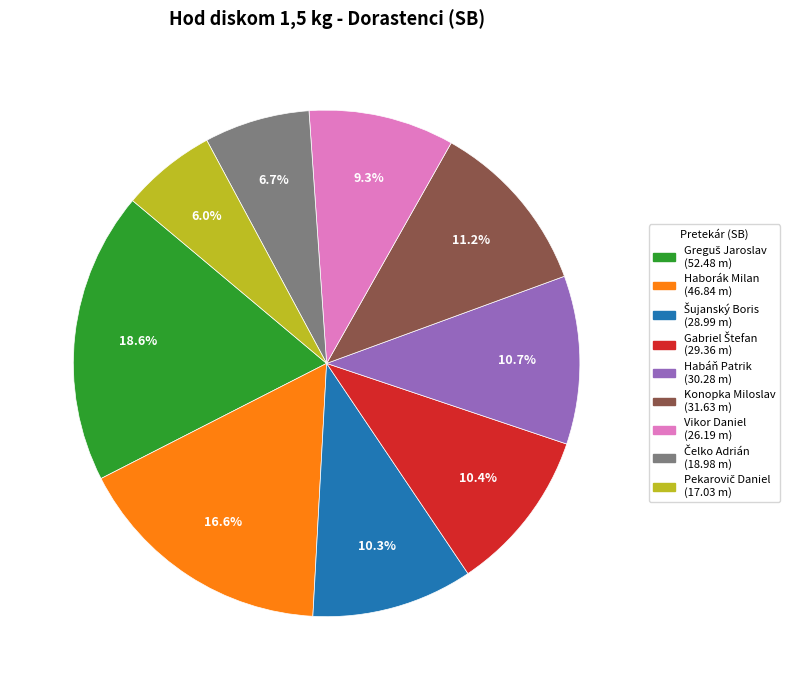

What is the ratio of the value at Haborák Milan to the value at Konopka Miloslav?

1.5